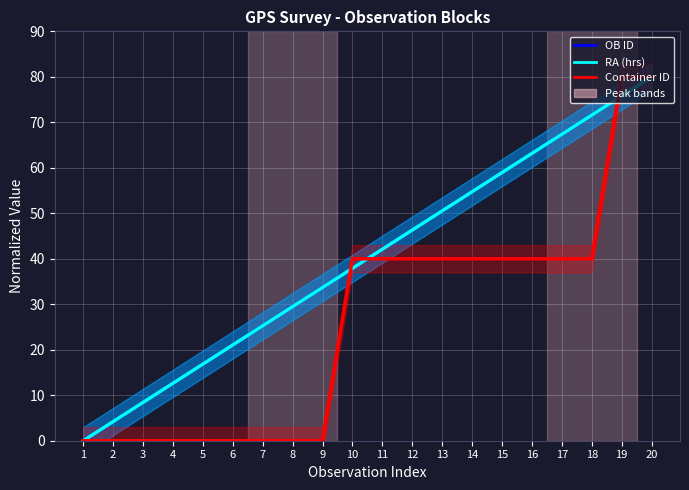

After their last crossing, which series has the higher values: RA (hrs) or Container ID?

Container ID